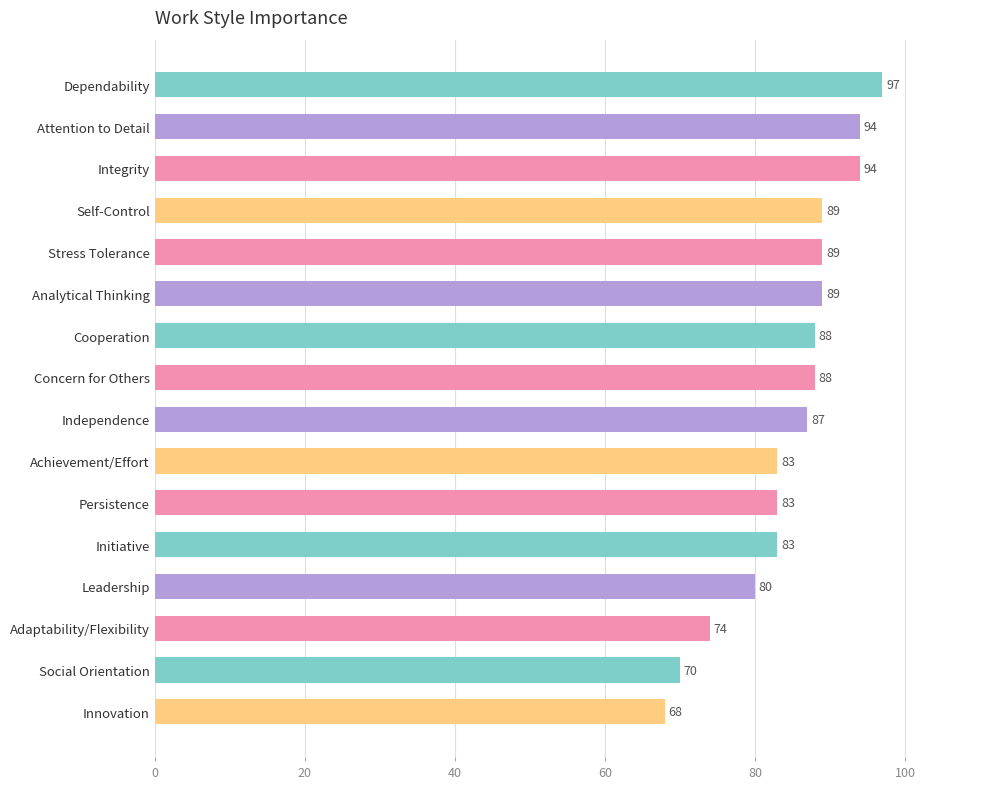

Count the number of categories in the chart.

16